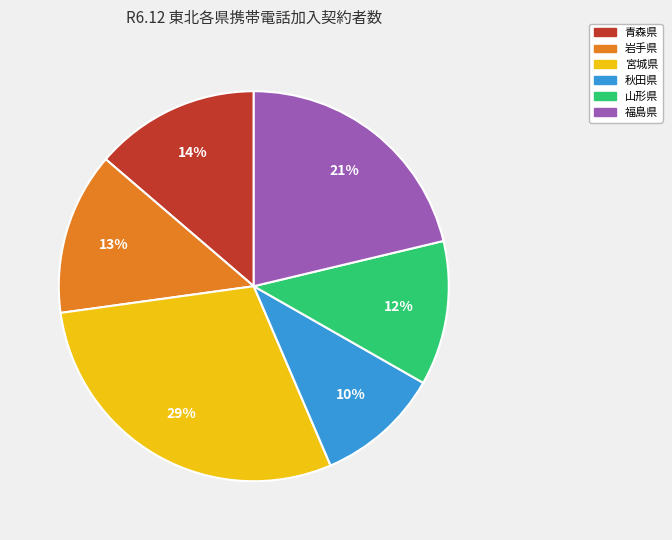

True or false: 宮城県 accounts for 17% of the total.

False